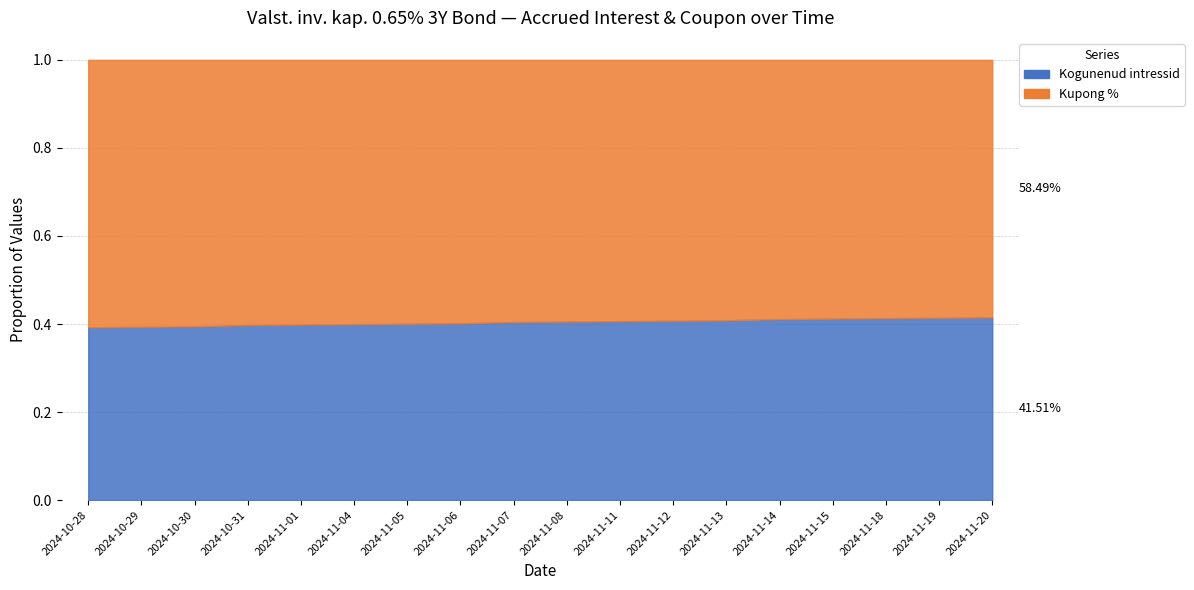

What is the approximate value of Kogunenud intressid at 2024-11-08?

0.4